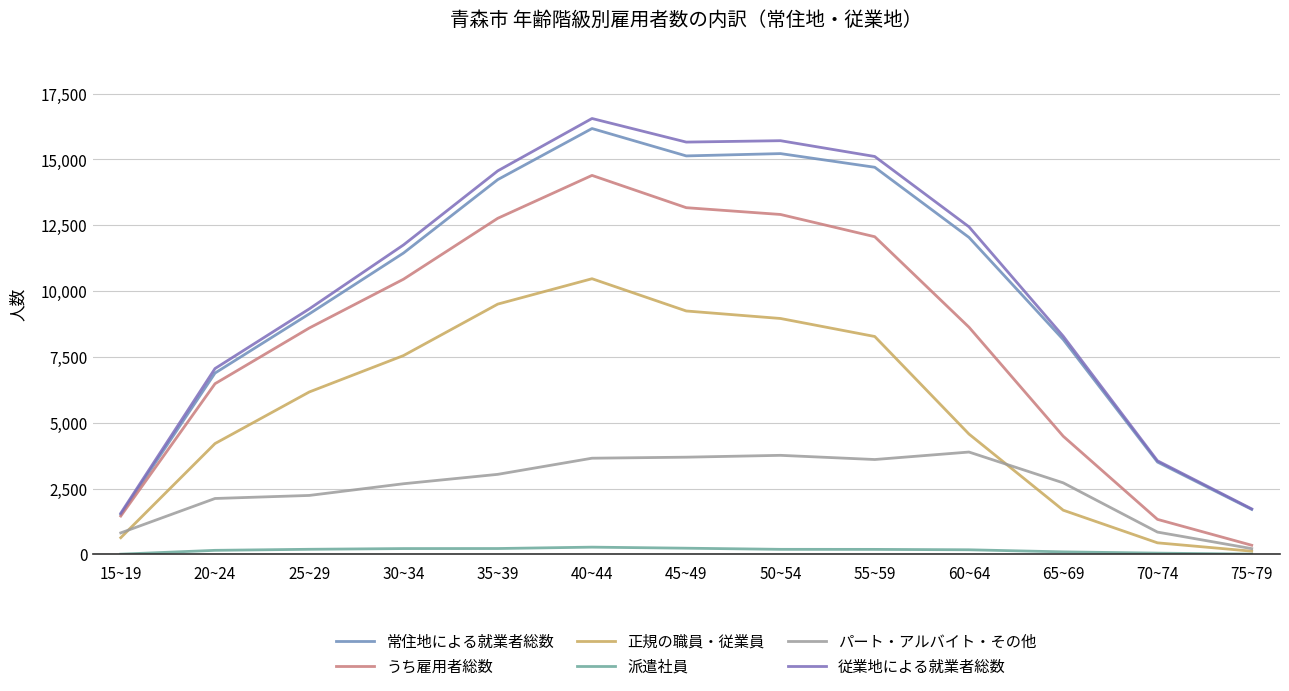

Between 30~34 and 45~49, which is larger?

45~49